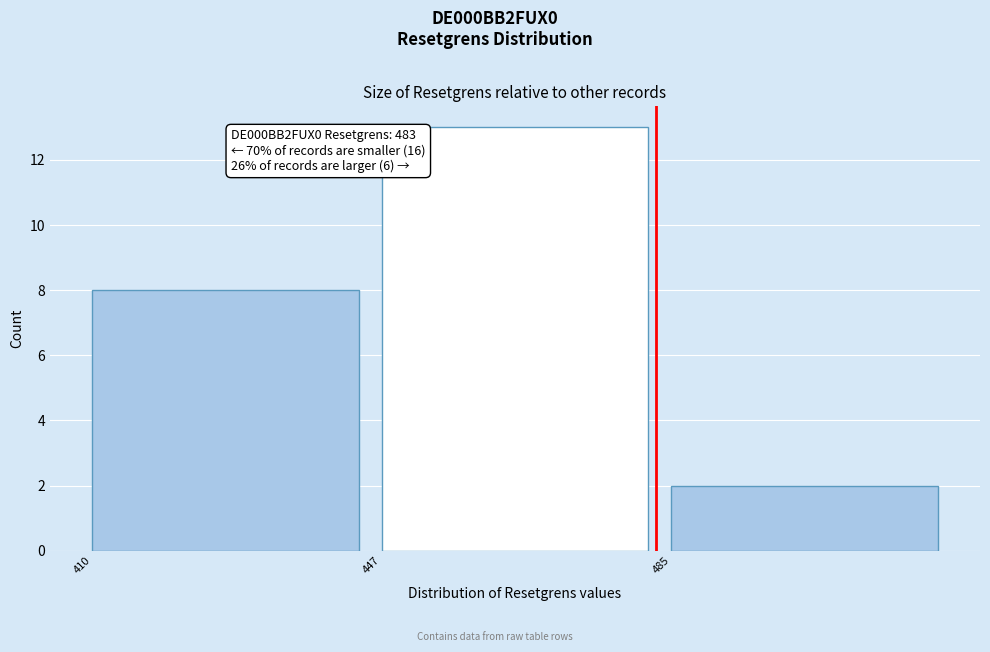

Which range on the x-axis has the tallest bar?

447.5 to 485.0